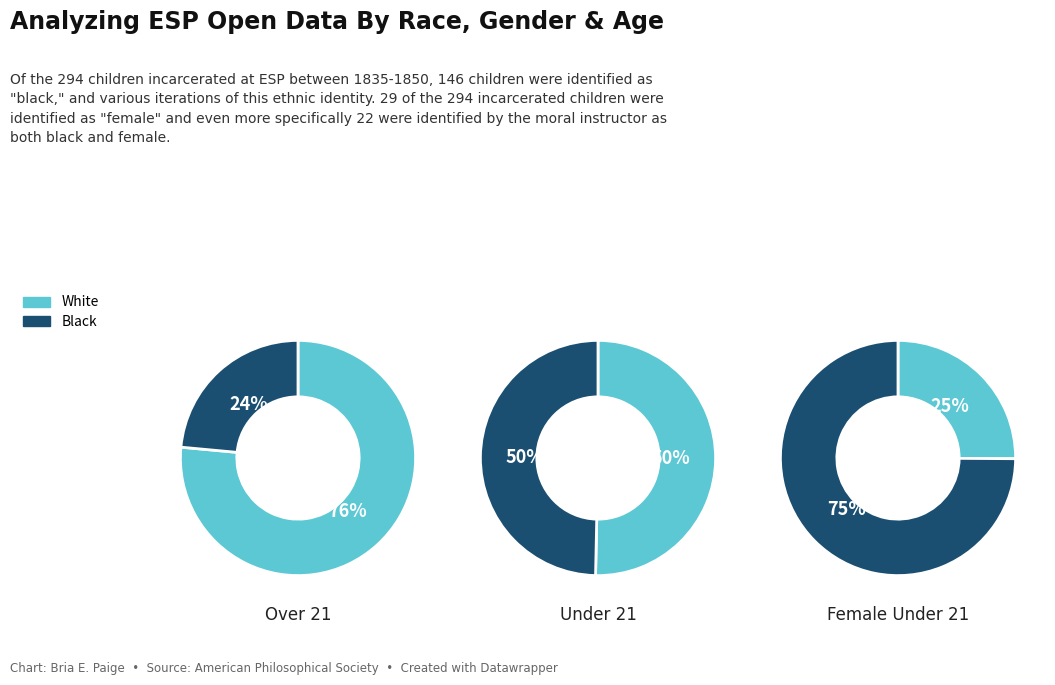

True or false: 11 accounts for 18% of the total.

False